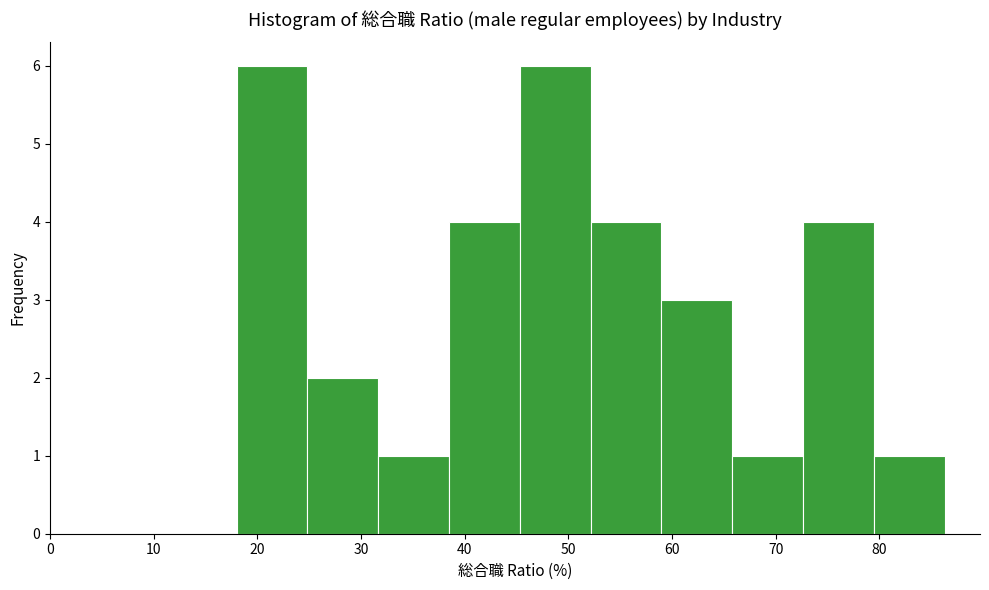

How tall is the bar that spans 32 to 38 on the x-axis? Neither the bar edges nor the heights are printed on the chart, so give them approximately, as read against the axes.

1